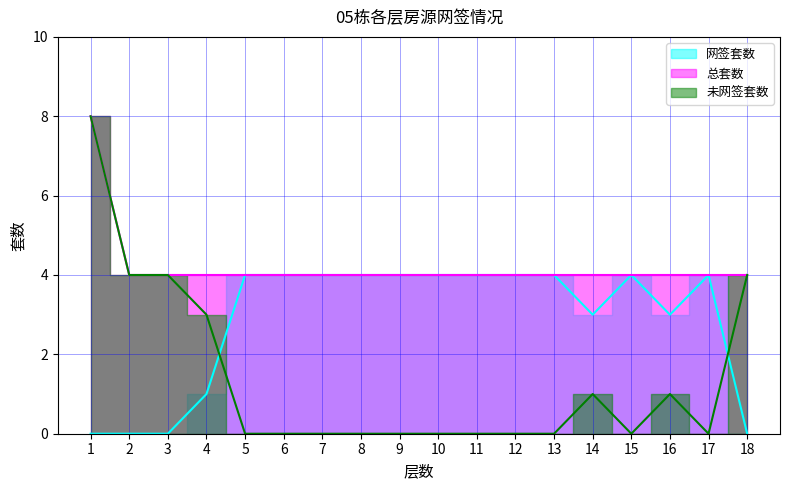

True or false: 未网签套数 and 总套数 cross at least once.

False